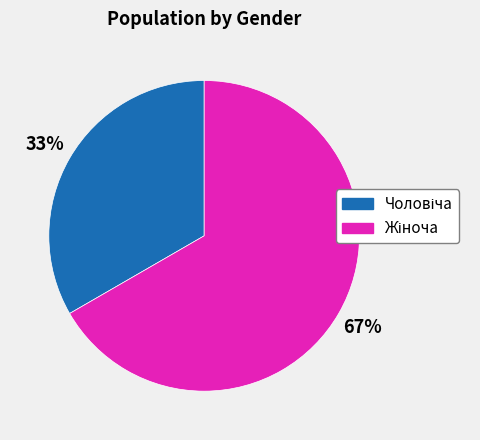

Is there a majority slice in this chart?

Yes